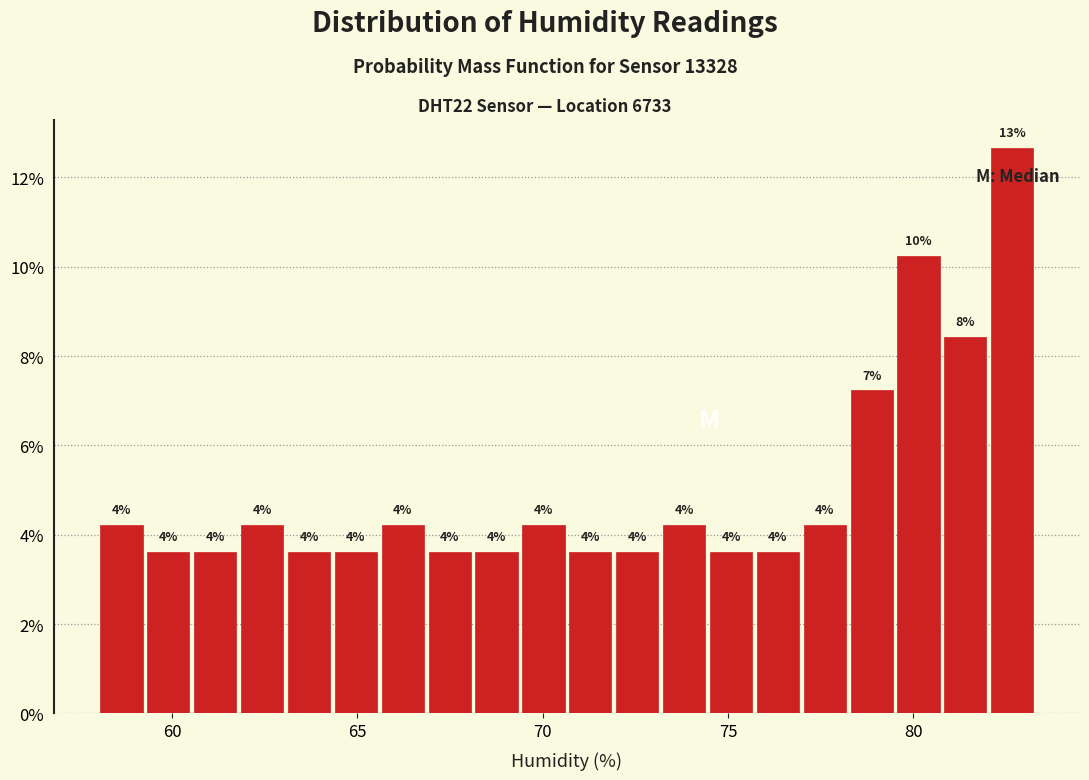

Read against the x-axis, roughly where is the centre of the tallest bar?

82.5